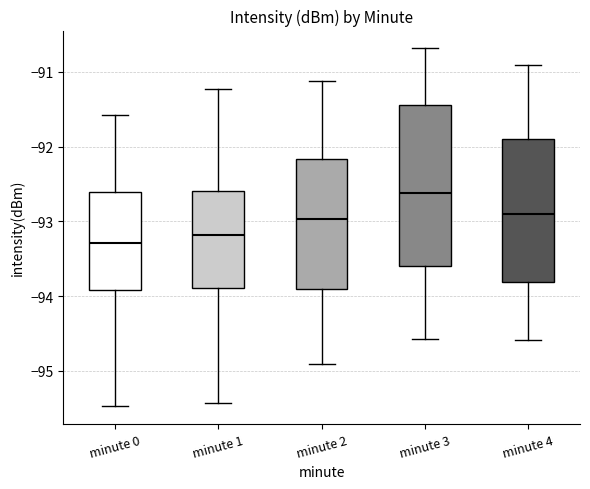

Where is the lower edge of the box for minute 2 on the y-axis? The values are not printed on the chart, so give them approximately, as read against the axis.

-93.9